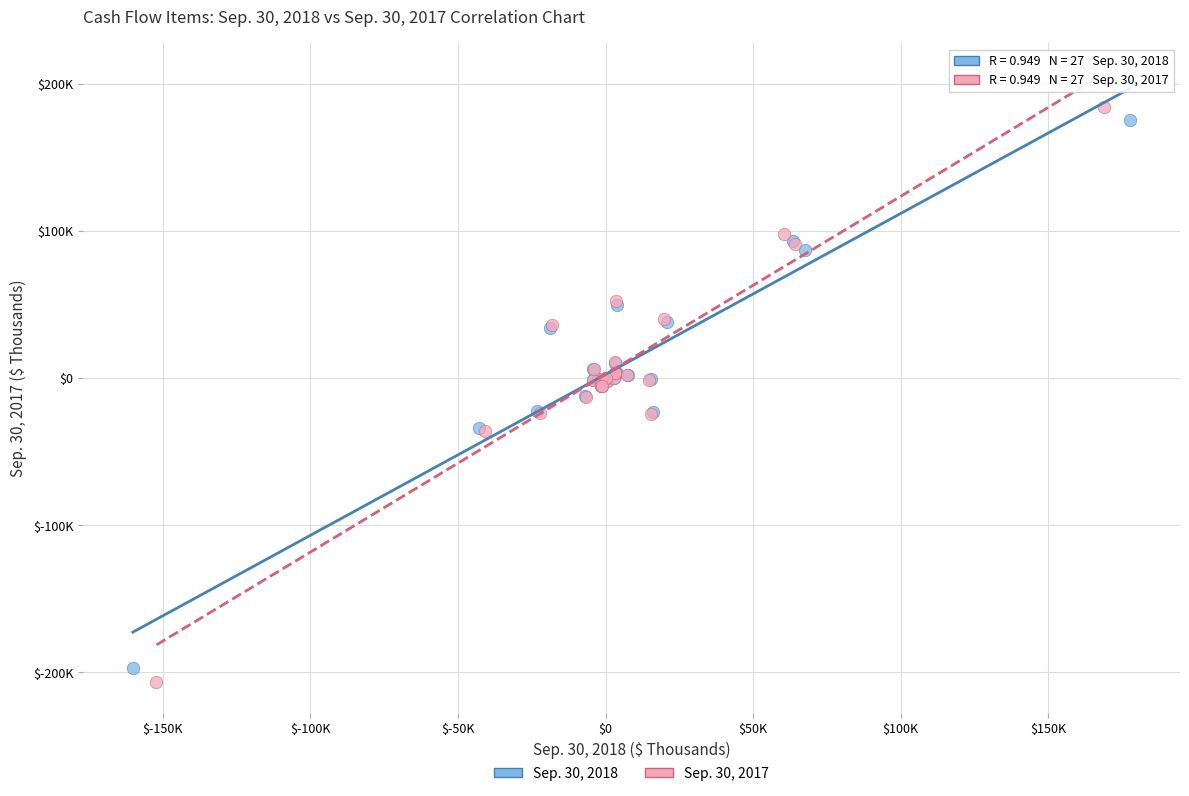

What are all the series names shown in the legend?

Sep. 30, 2018, Sep. 30, 2017